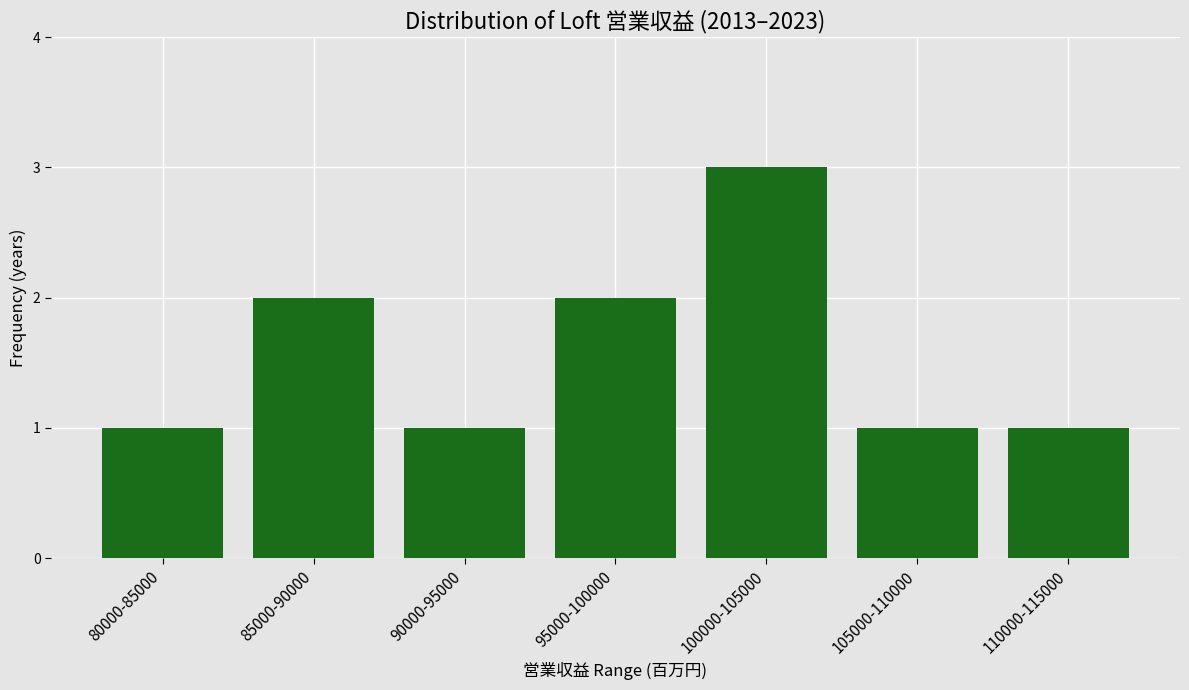

Reading left to right, list all the values displayed in this chart.

80000-85000=1	85000-90000=2	90000-95000=1	95000-100000=2	100000-105000=3	105000-110000=1	110000-115000=1